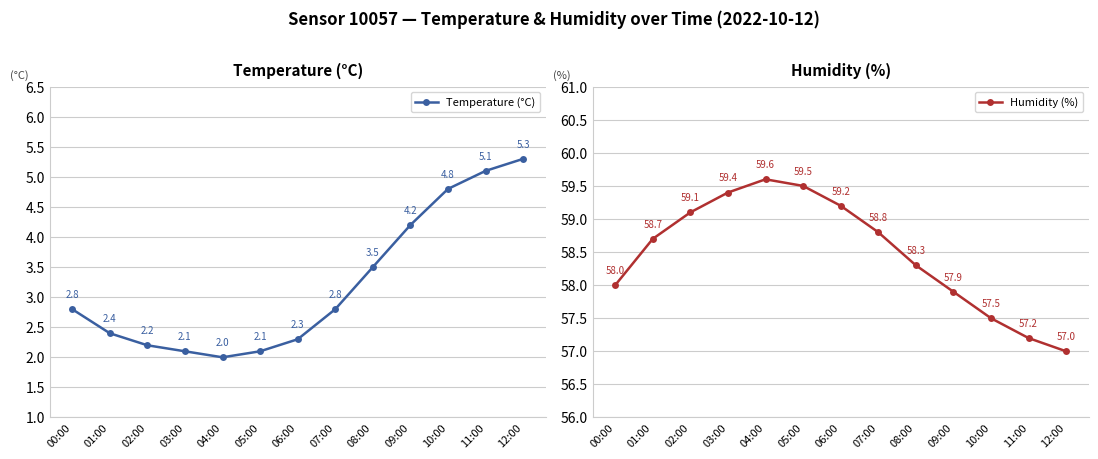

What is the approximate value of Temperature (°C) at 07:00?

2.8